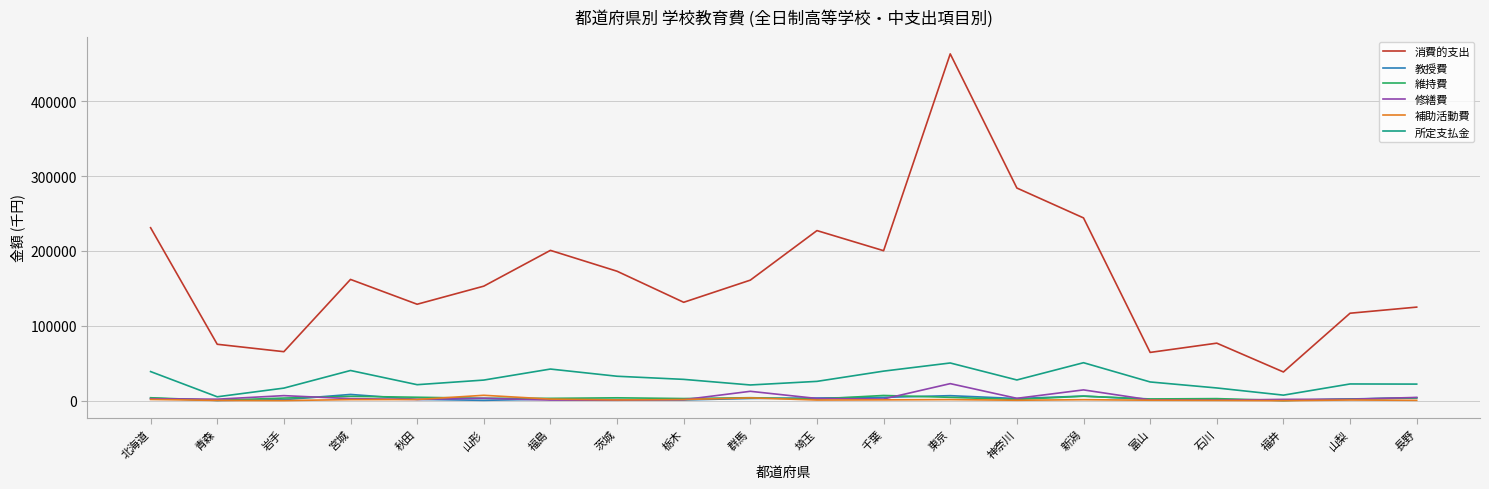

At which category does the chart reach its peak across all series?

東京